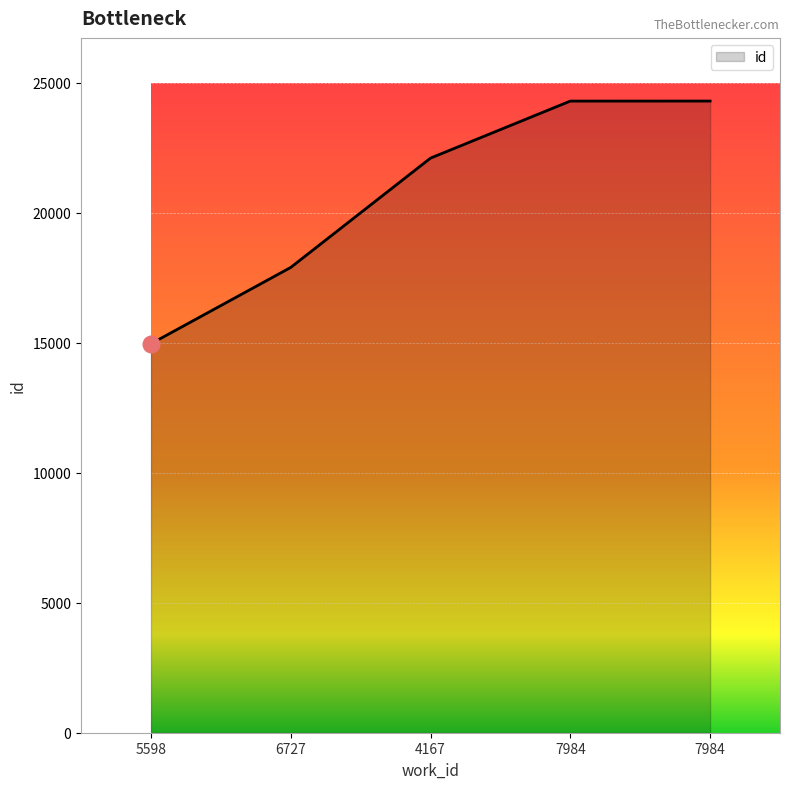

What is the sum of all values?

103571